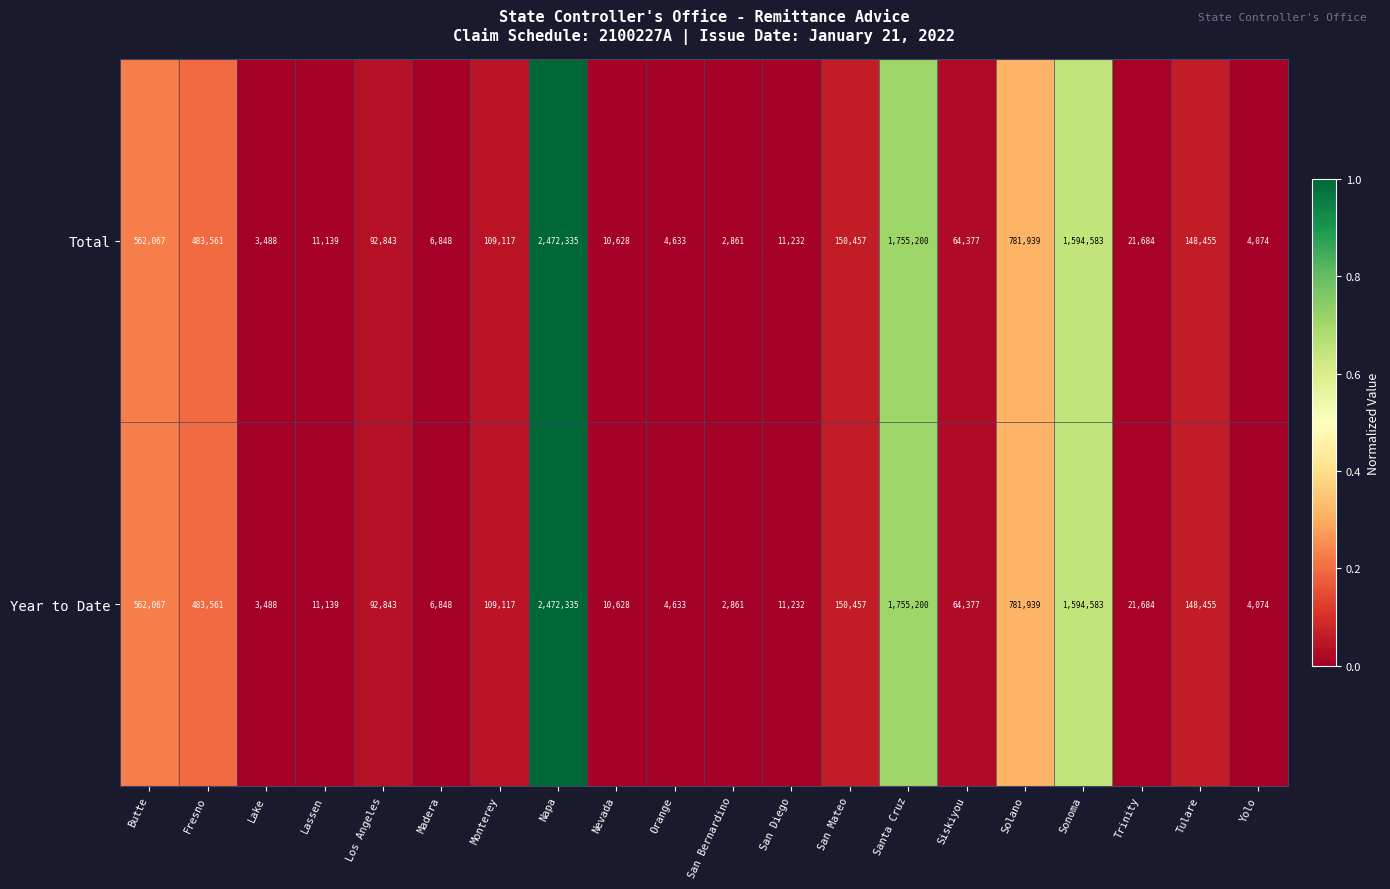

The value of Total at Lassen is 4997. True or false?

False